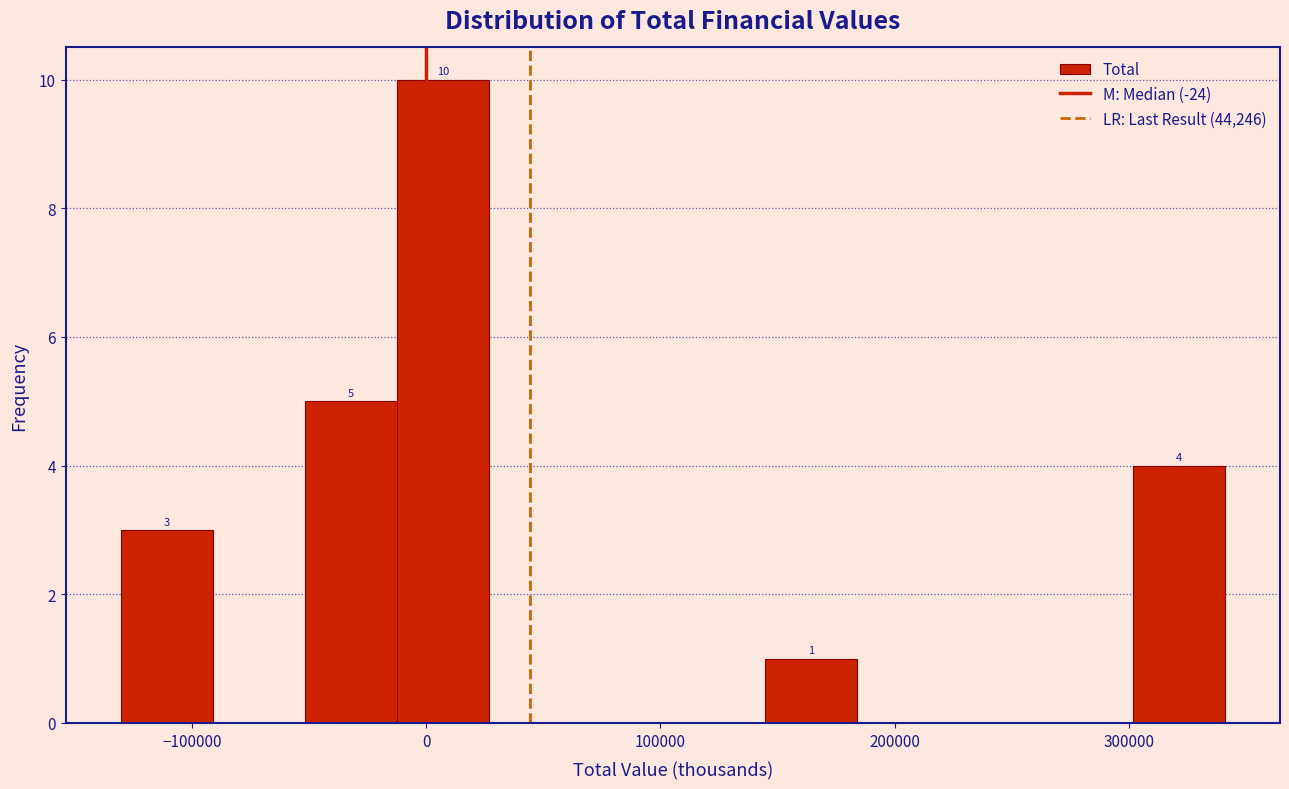

Around what value on the x-axis is the tallest bar? Give the approximate position of its centre, as read against the axis.

10000